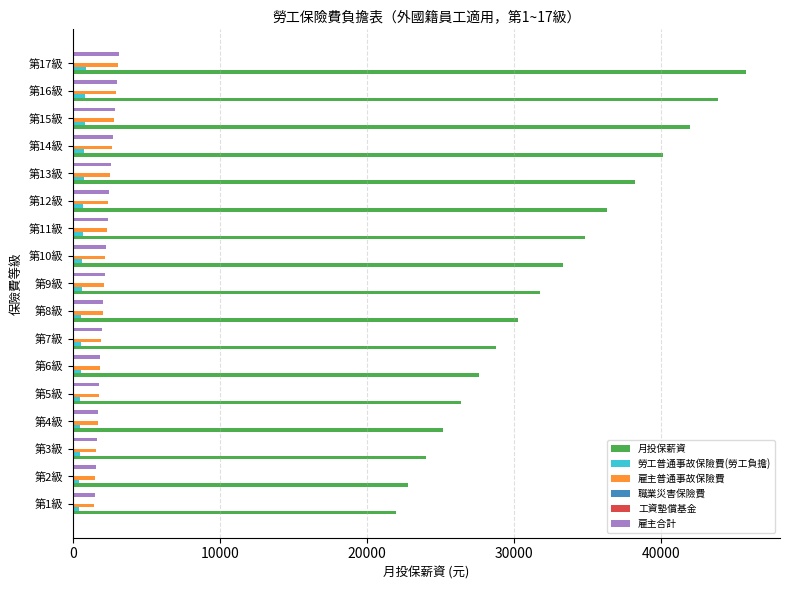

Which series has the largest total across all categories?

月投保薪資